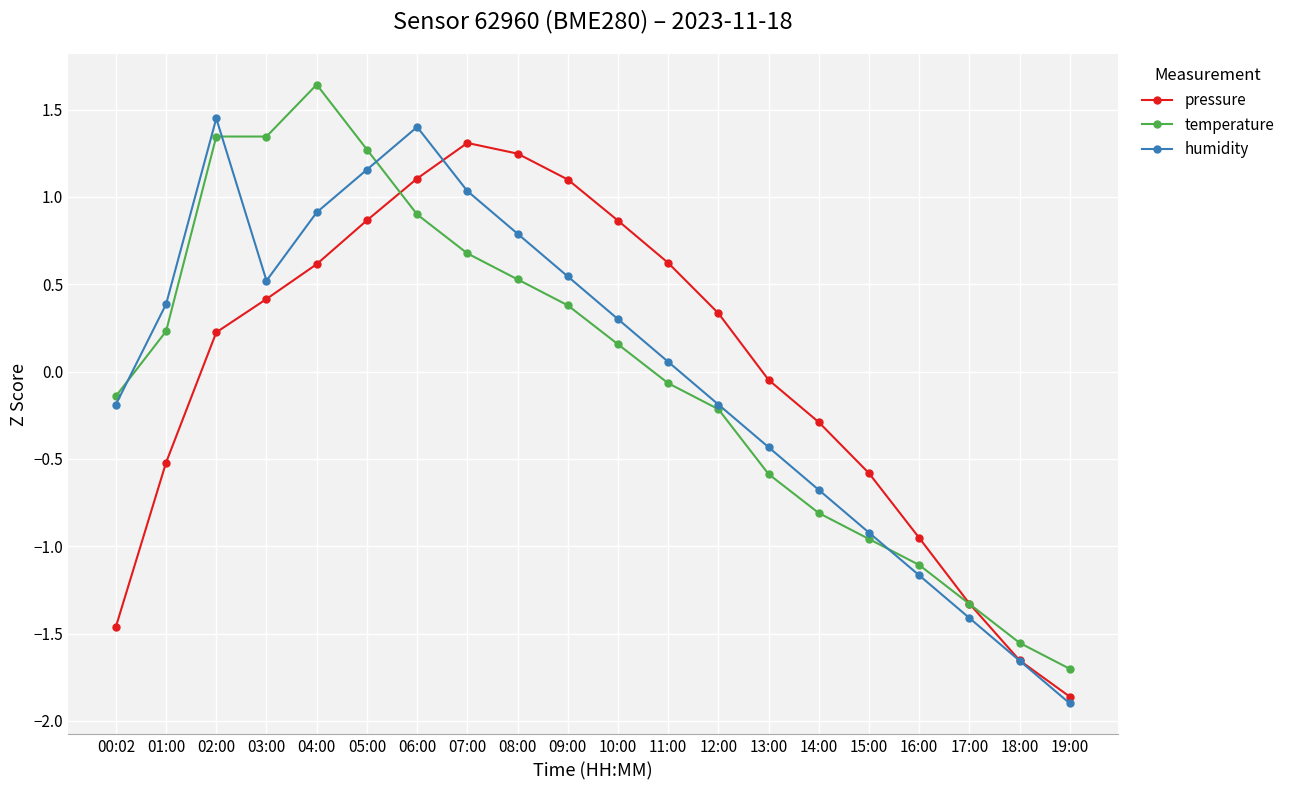

What position from the left is 17:00?

18